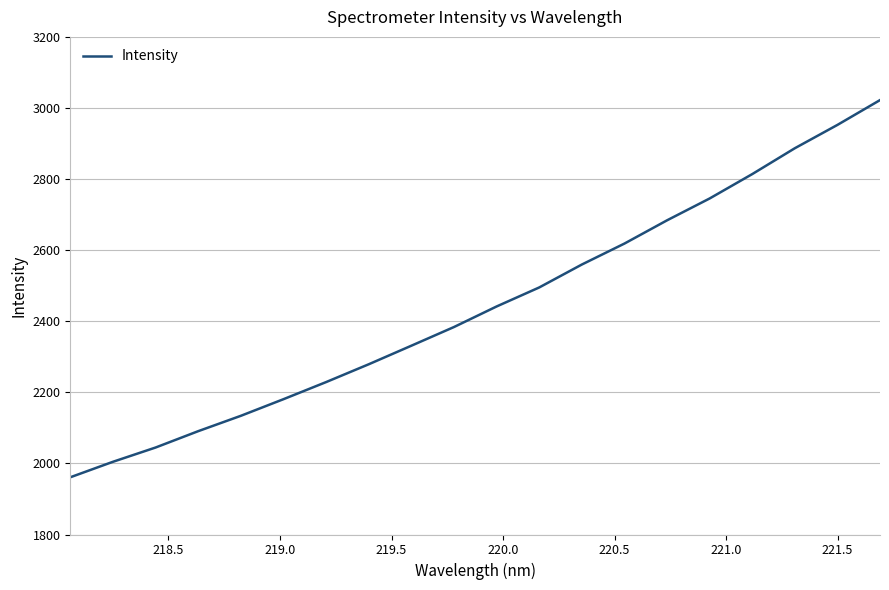

What is the maximum value shown in the chart?

3022.2